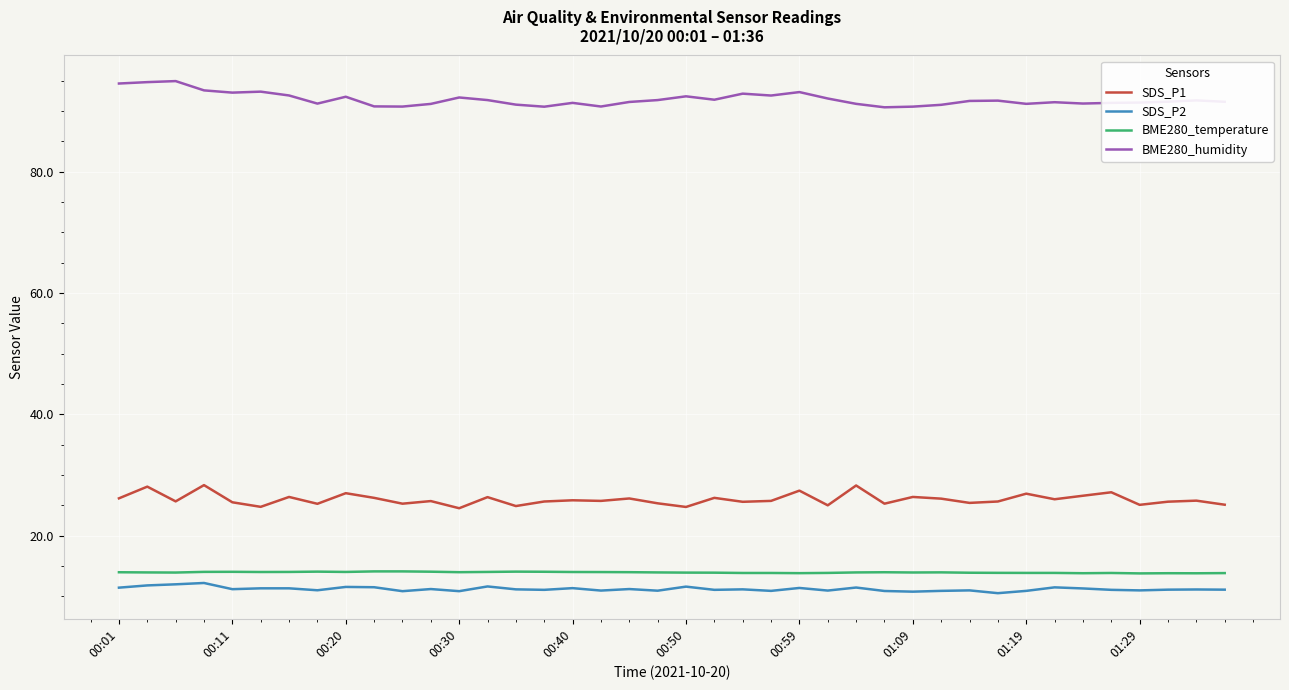

Rank the series by their maximum value, from lowest to highest.

SDS_P2, BME280_temperature, SDS_P1, BME280_humidity